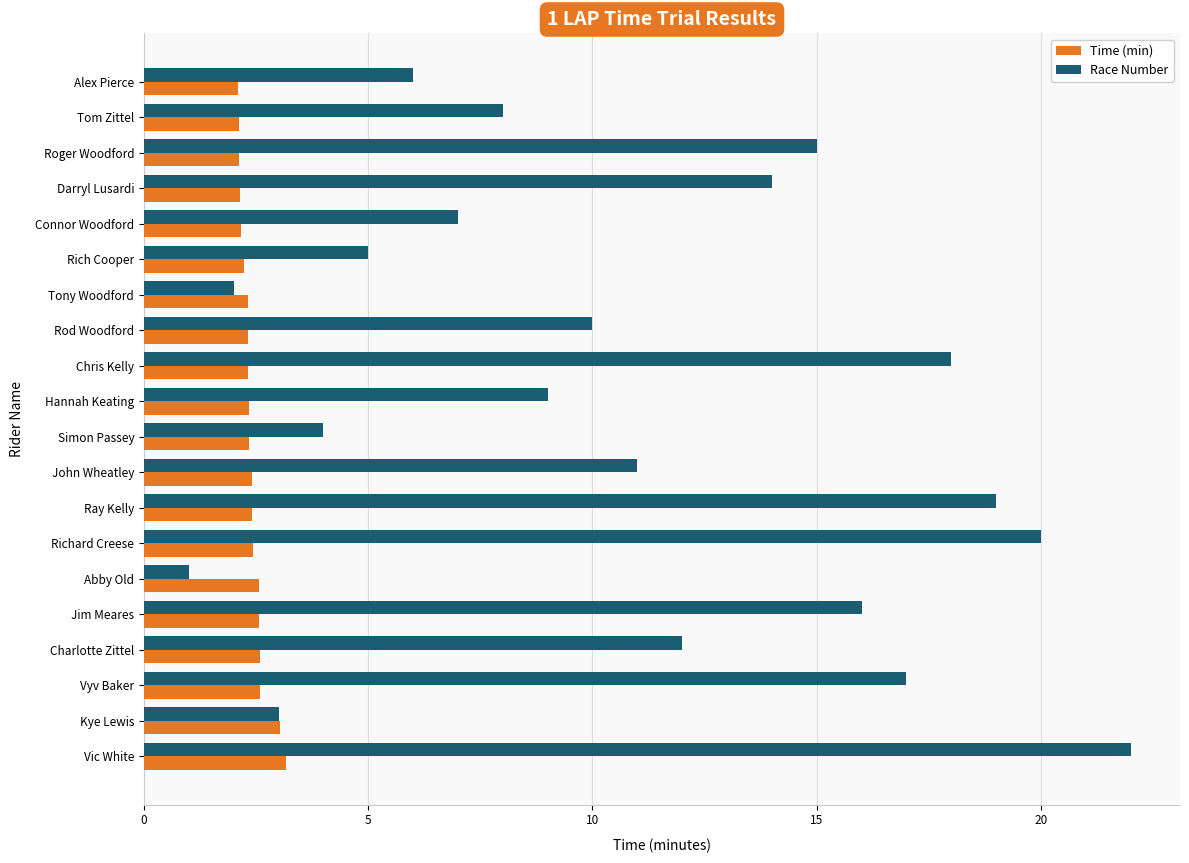

What is the difference between the maximum and minimum values in the Race Number series?

21.0